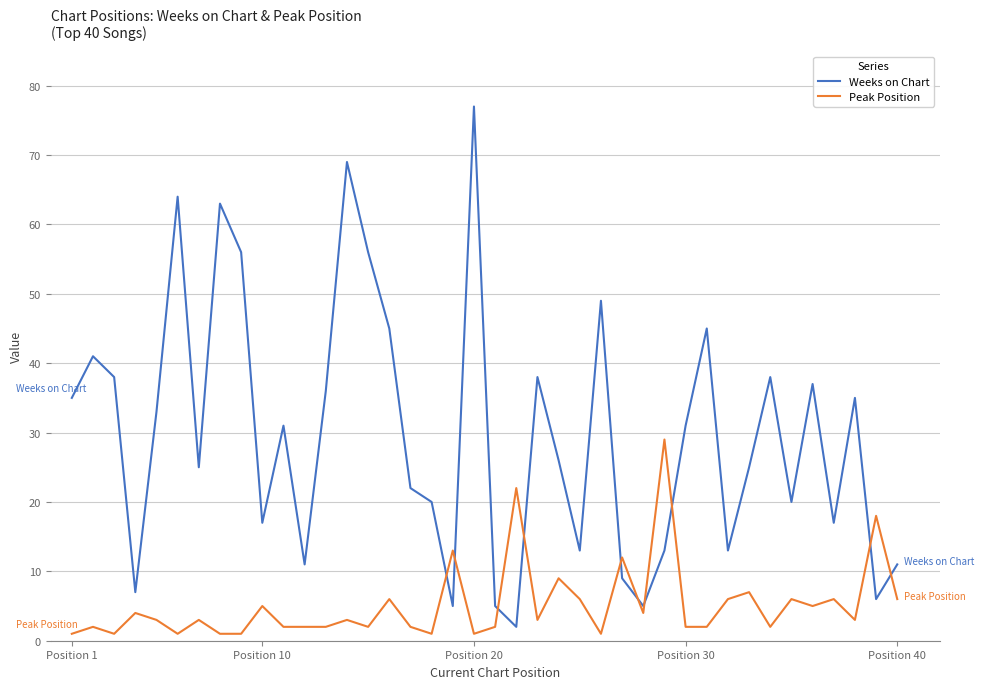

What is the maximum value for Weeks on Chart?

77